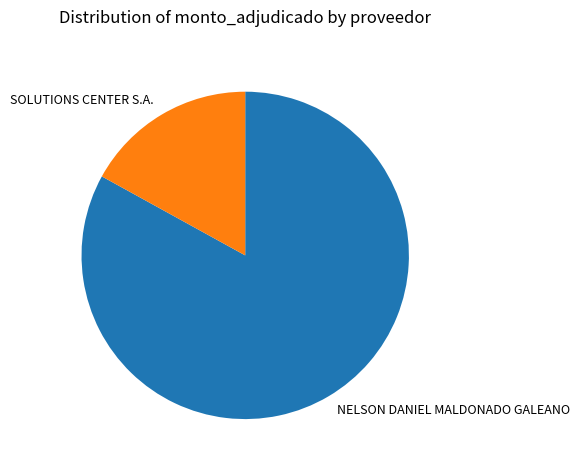

How many slices are in this pie chart?

2